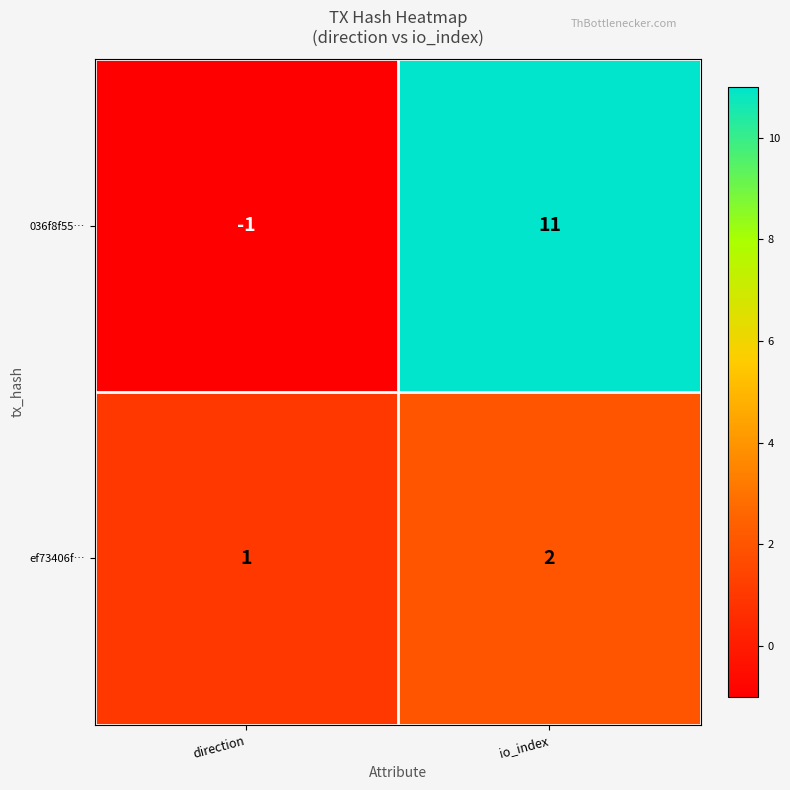

List the series in order of their peak value, lowest first.

ef73406f…, 036f8f55…